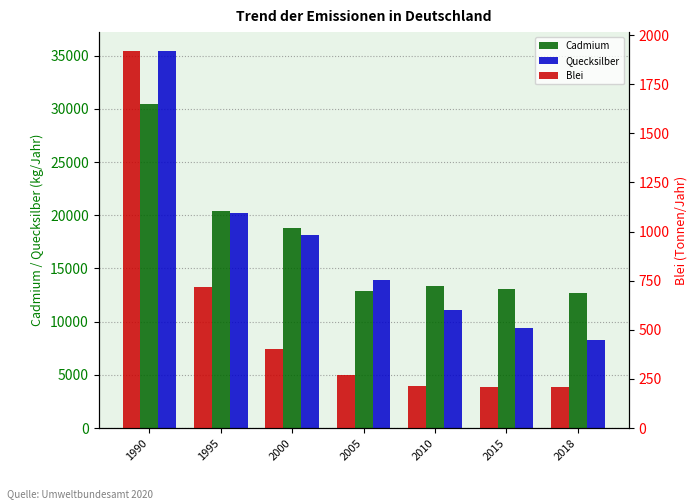

How many values in the Blei series are below 269?

3